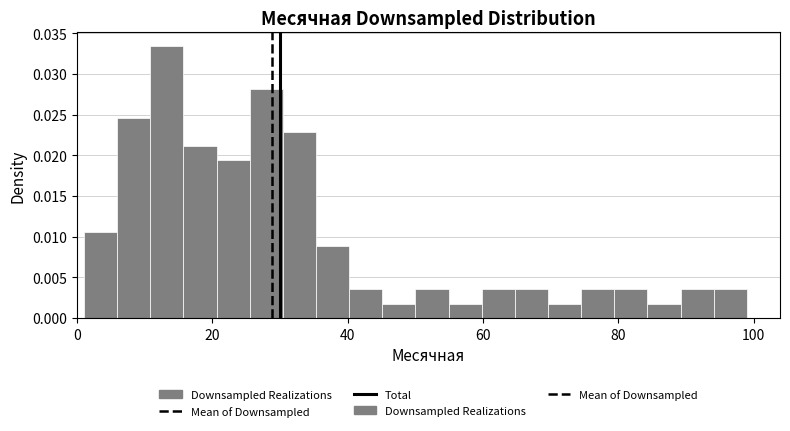

Around what value on the x-axis is the tallest bar? Give the approximate position of its centre, as read against the axis.

14